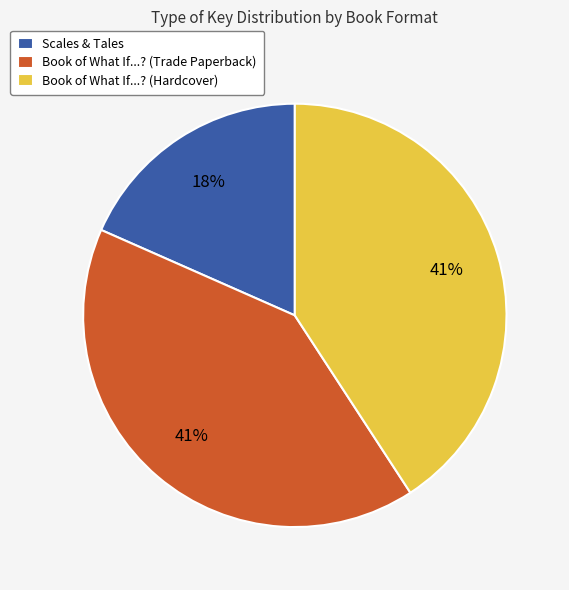

Is there a majority slice in this chart?

No